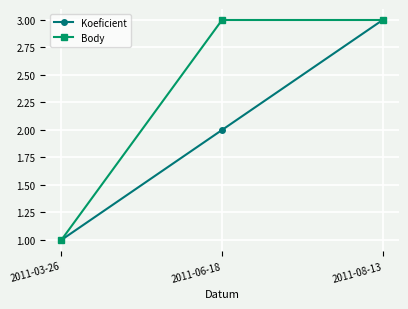

Reading left to right, list all the values displayed in this chart.

Koeficient: 1	2	3
Body: 1	3	3